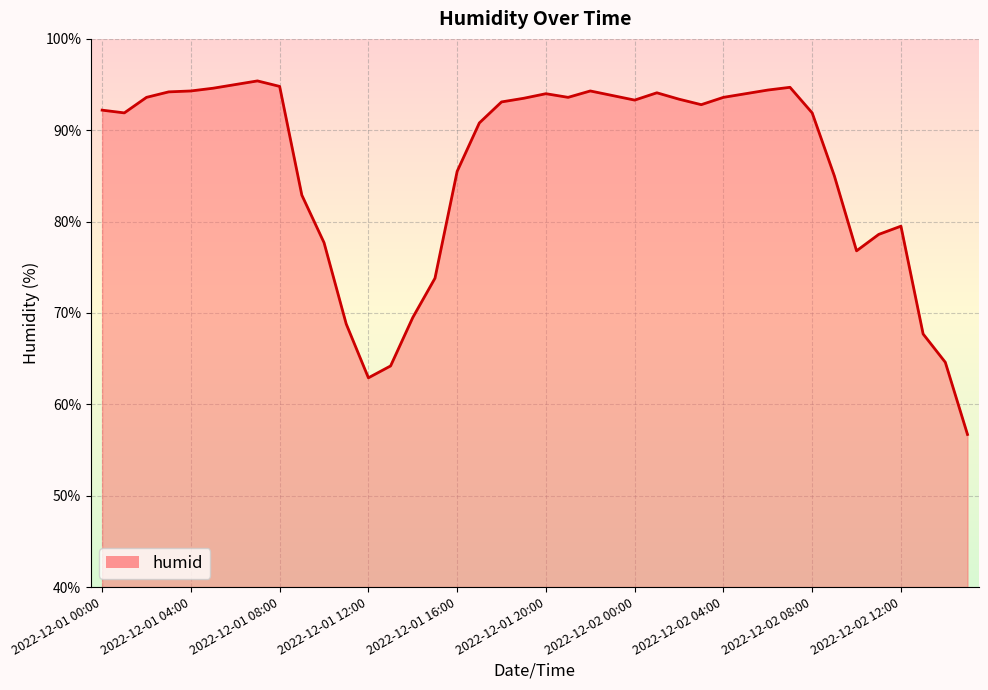

What is the greatest value displayed?

95.4